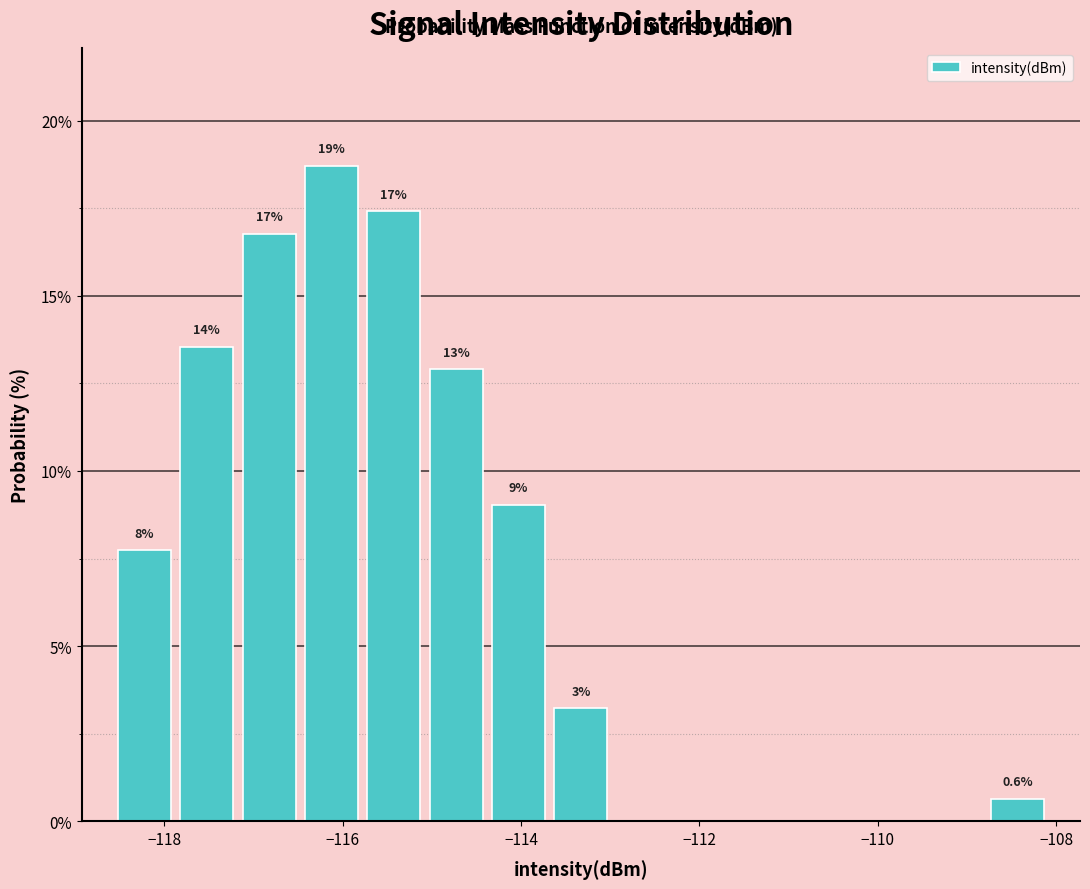

Around what value on the x-axis is the tallest bar? Give the approximate position of its centre, as read against the axis.

-116.2